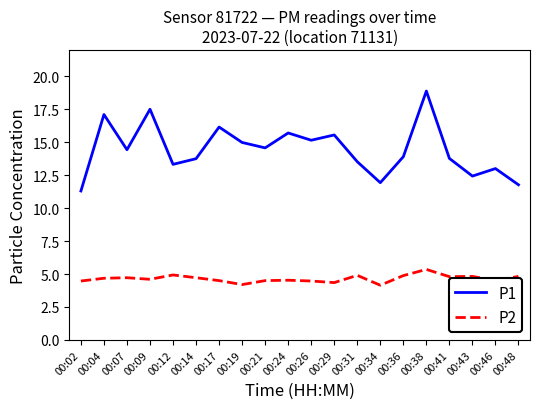

Is this an area chart (filled region under the line)?

No